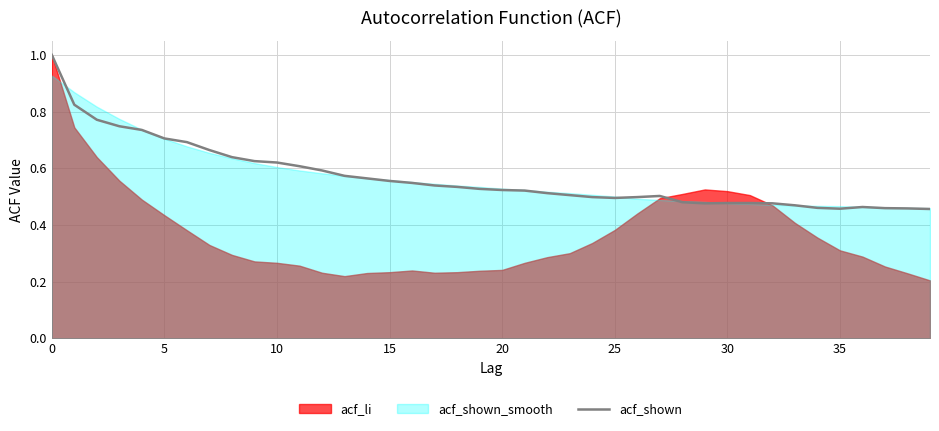

The chart shows a value of 0.6 at 36. True or false?

False